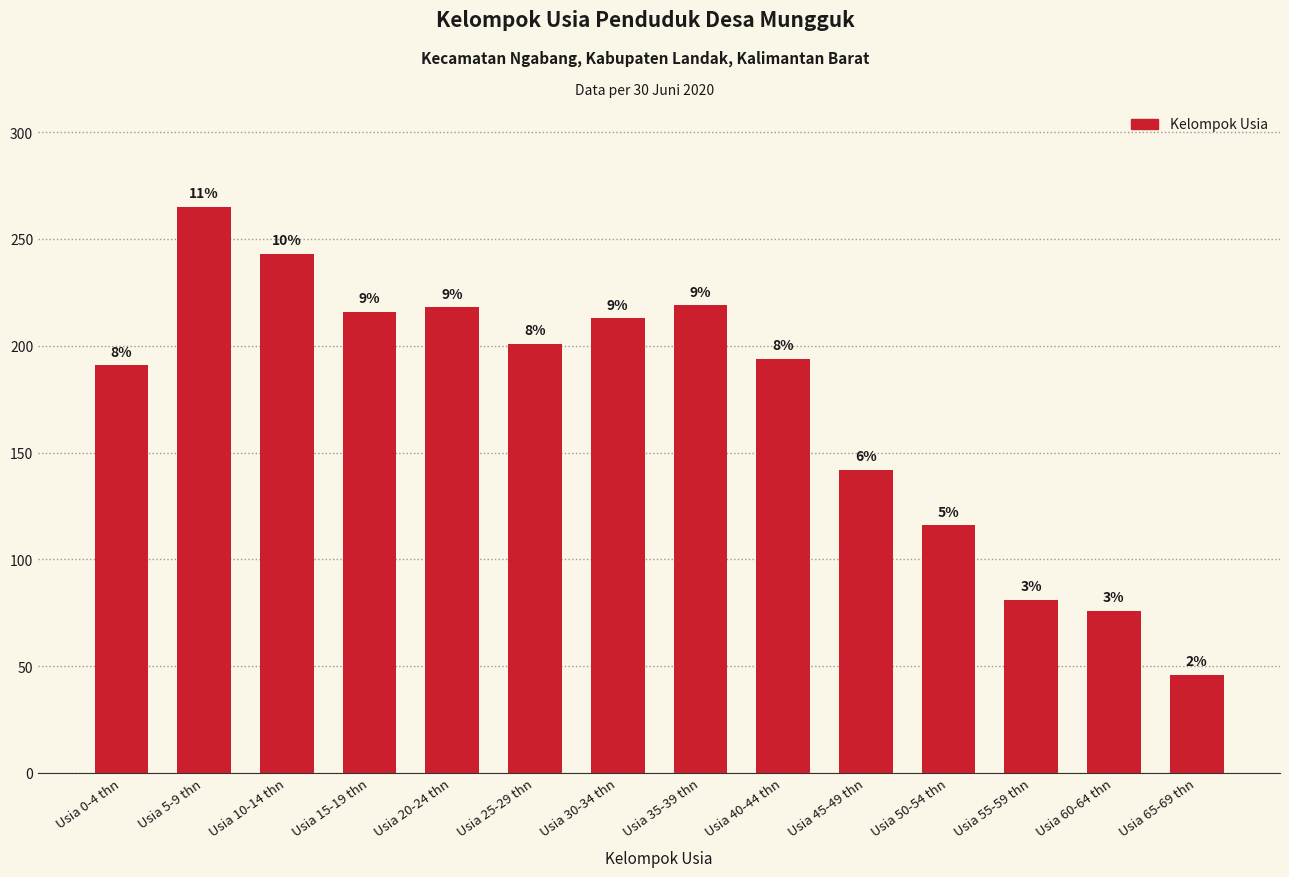

How many bars are there in total?

14